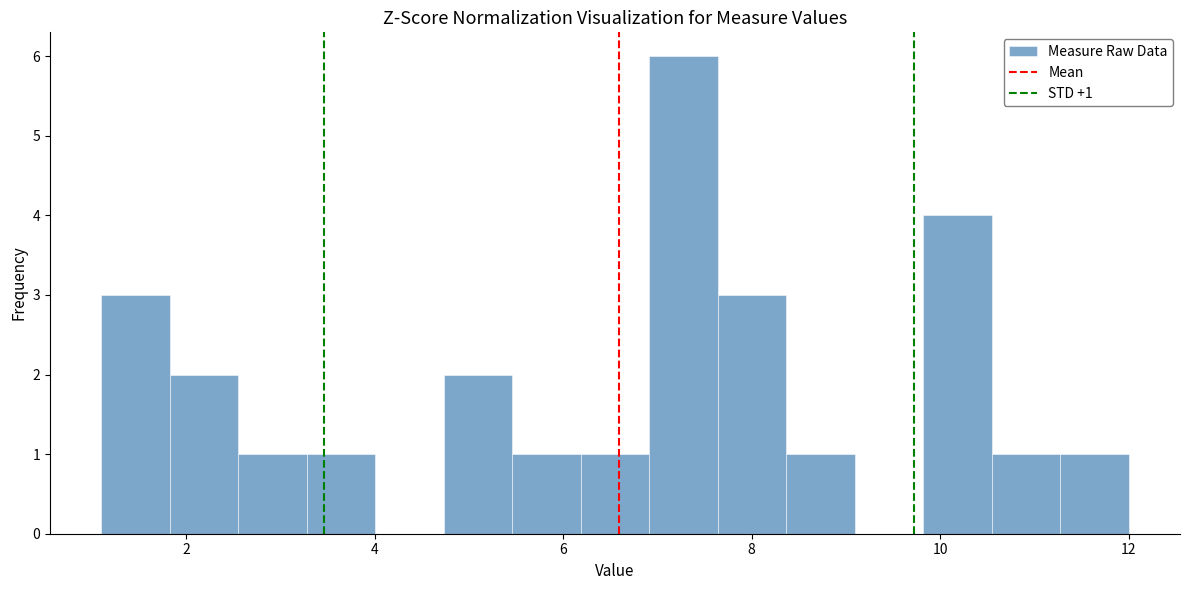

Read against the x-axis, roughly where is the centre of the tallest bar?

7.2